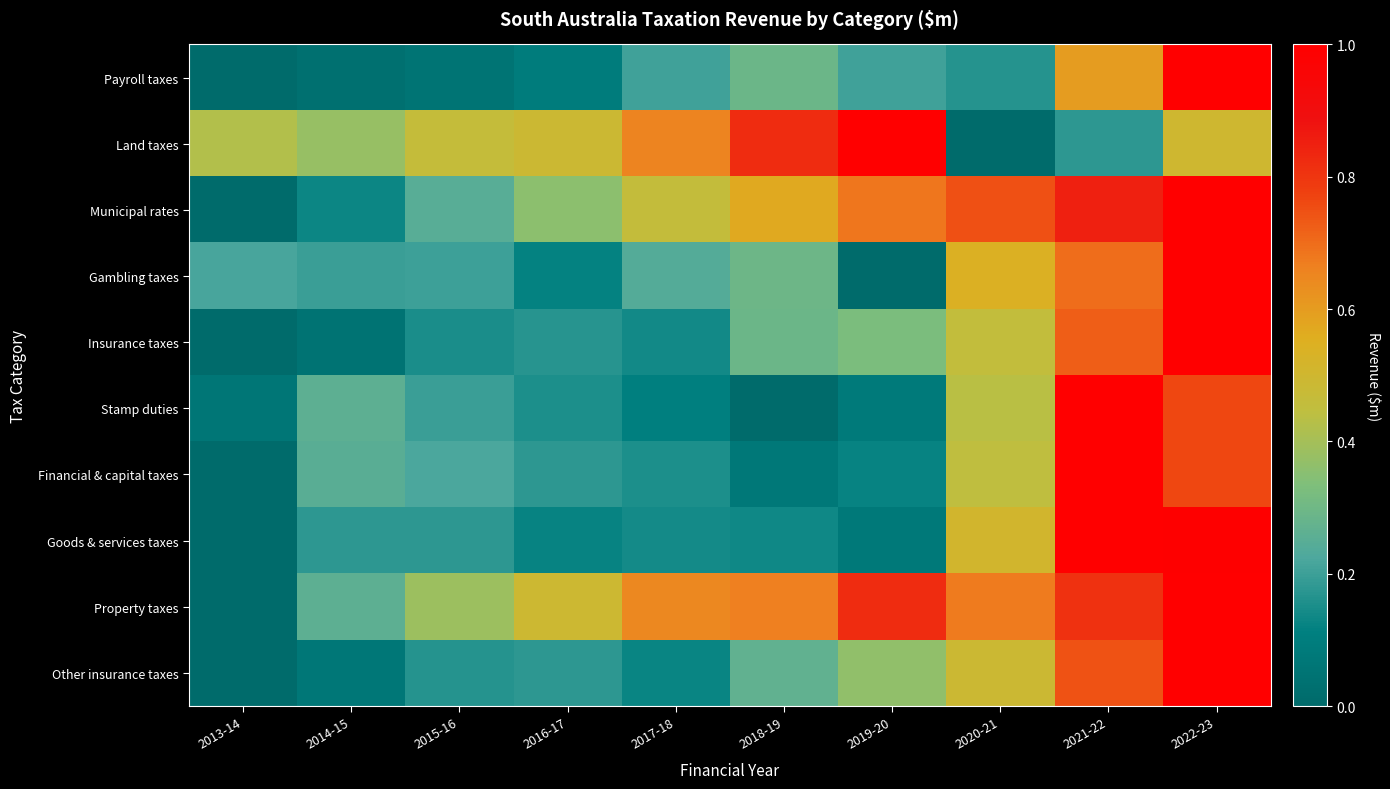

Which series has the largest total across all categories?

Property taxes